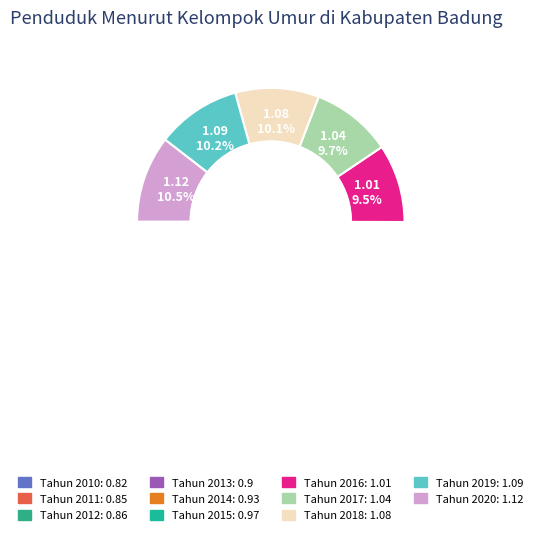

Is it true that Tahun 2020 is 22% of the pie?

False